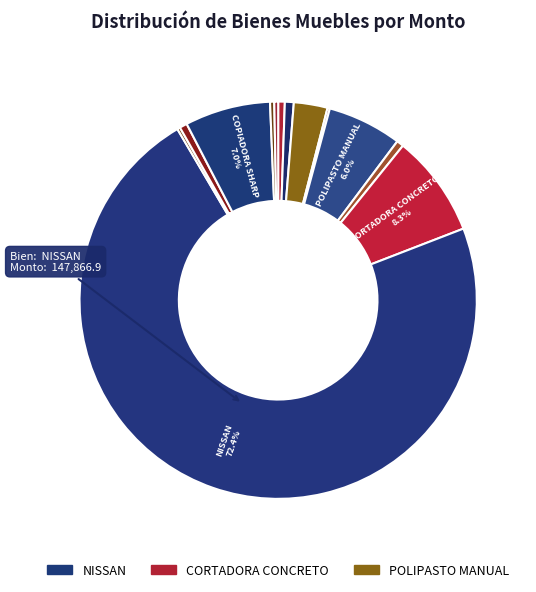

Rank the categories by value from highest to lowest.

NISSAN, CORTADORA CONCRETO, COPIADORA SHARP, POLIPASTO MANUAL, LLAVE DE CADENA, DIFERENCIAL CADENA, SILLA EJECUTIVA, ESCALERA TIJERA, VOLTAMPERIMETRO, CENTRO DE TRABAJO, SILLA OFICINA, ARCHIVERO 4 GAVETAS, CARRETILLA